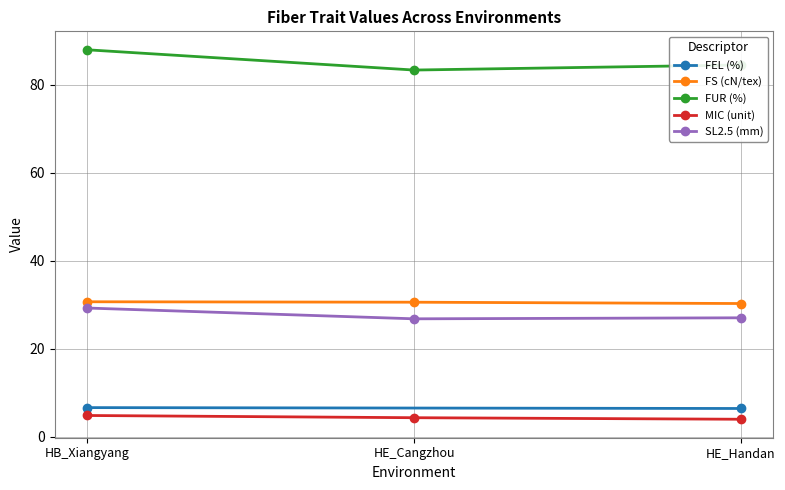

Is it true that FUR (%) equals 116.6 at HE_Handan?

False